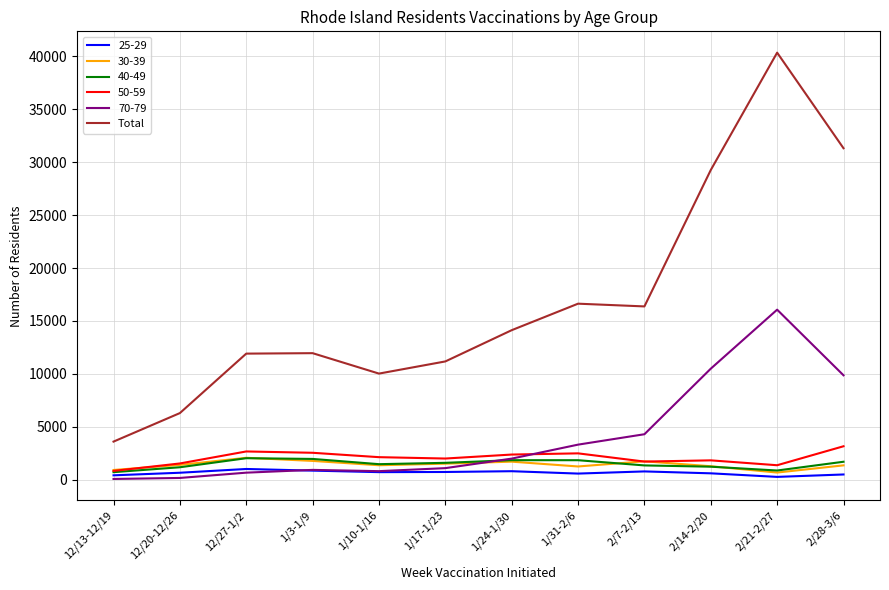

Which series has the largest range (max minus min)?

Total